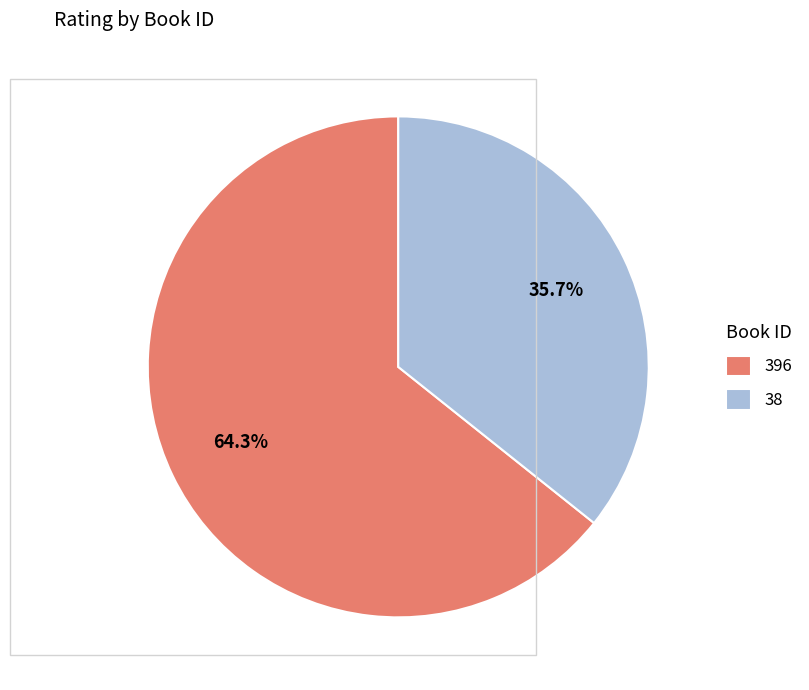

Which category accounts for the majority?

396